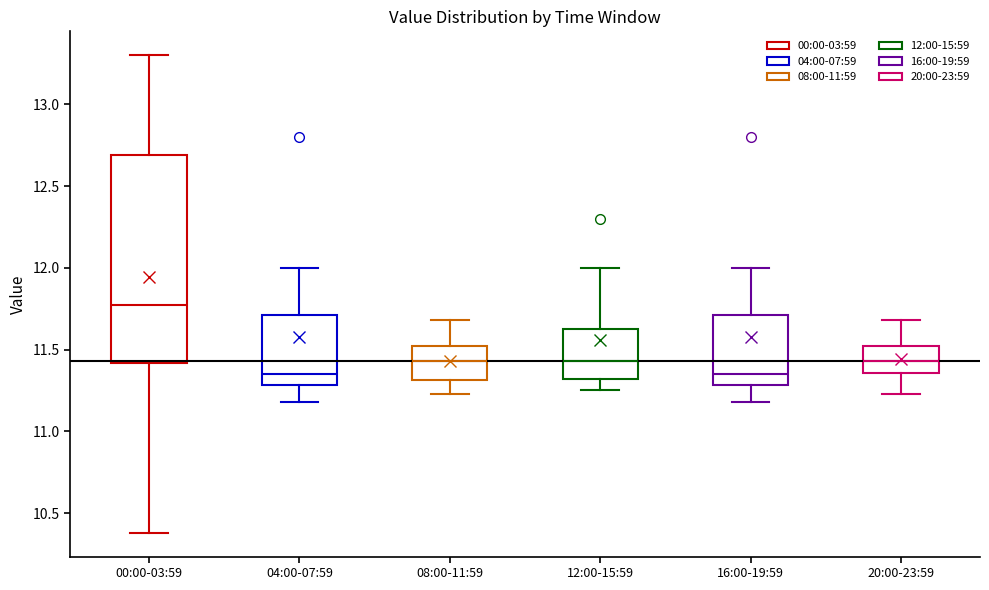

Which box is the tallest, from its lower edge to its upper edge?

00:00-03:59